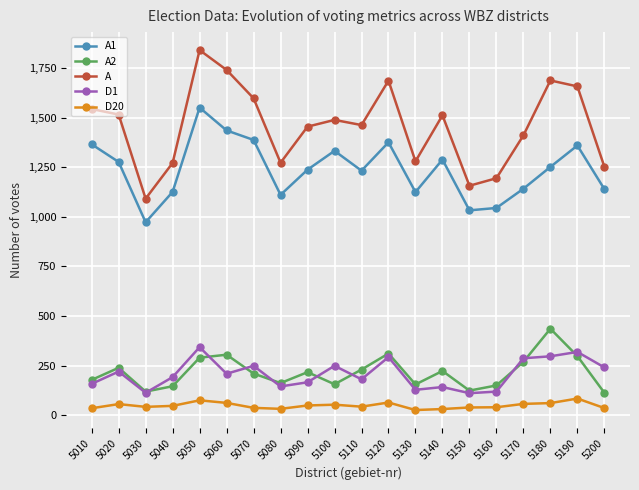

Is it true that A equals 2468 at 5120?

False